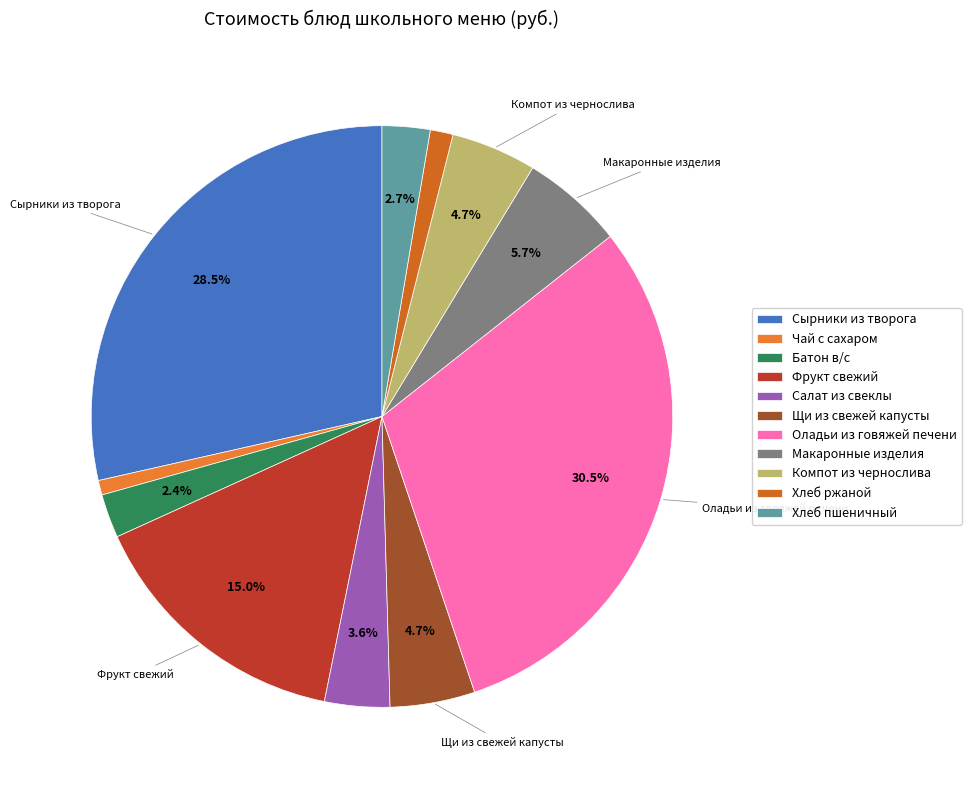

To the nearest percent, what portion does Макаронные изделия represent?

6%